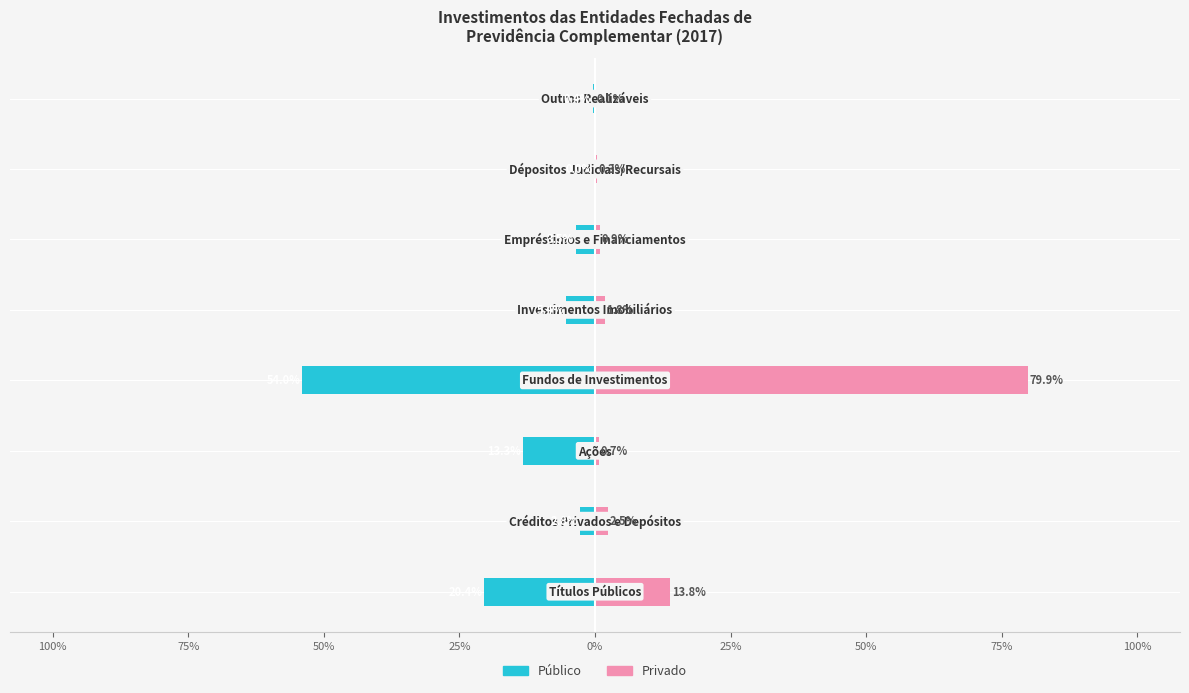

What is the maximum value shown in the chart?

79.9